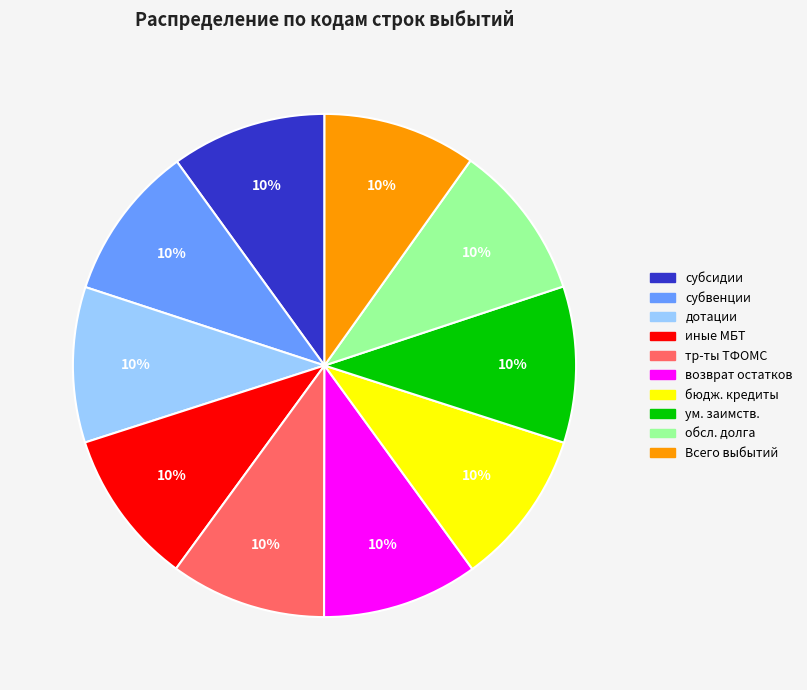

To the nearest percent, what is the average slice percentage?

10%